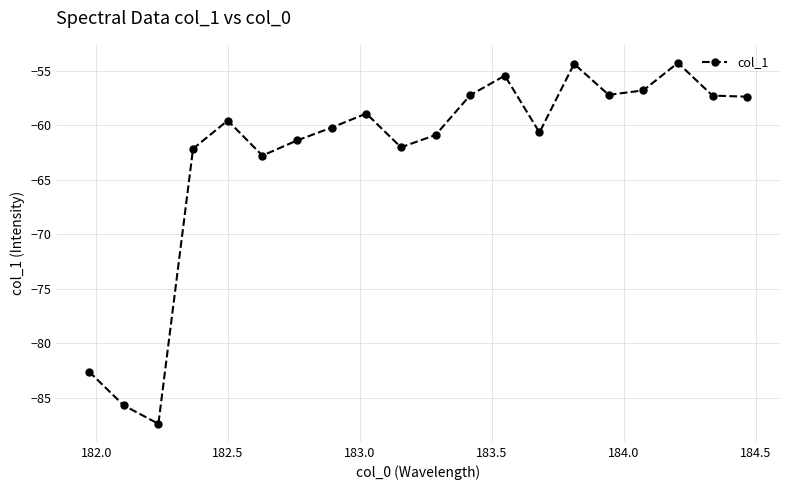

What is the value of the 16th point from the left?

-57.2